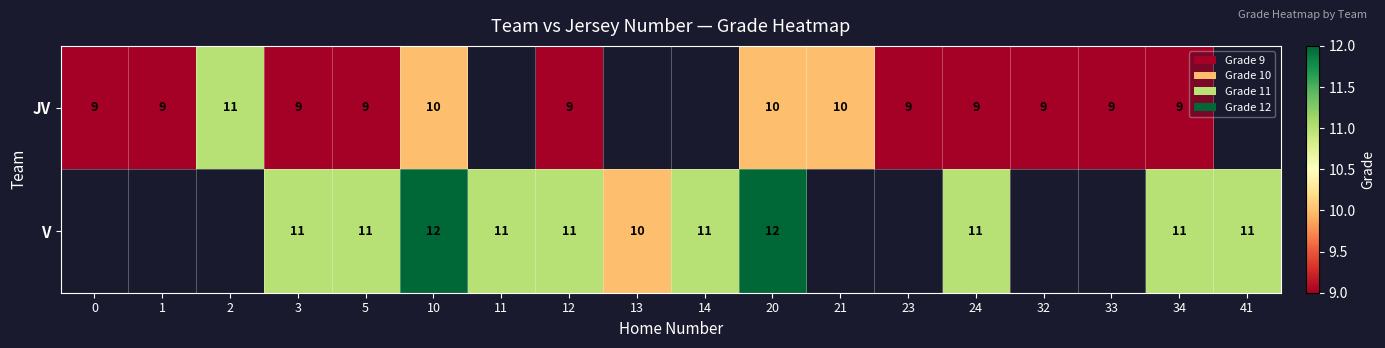

At which label does row_0 first exceed 10?

2